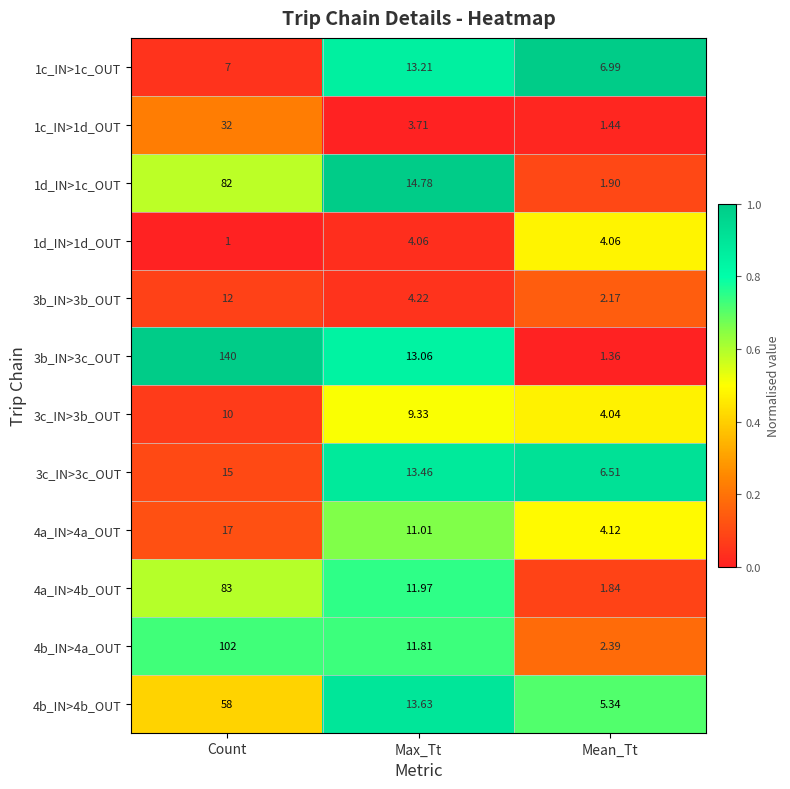

Which series has the largest range (max minus min)?

3b_IN>3c_OUT